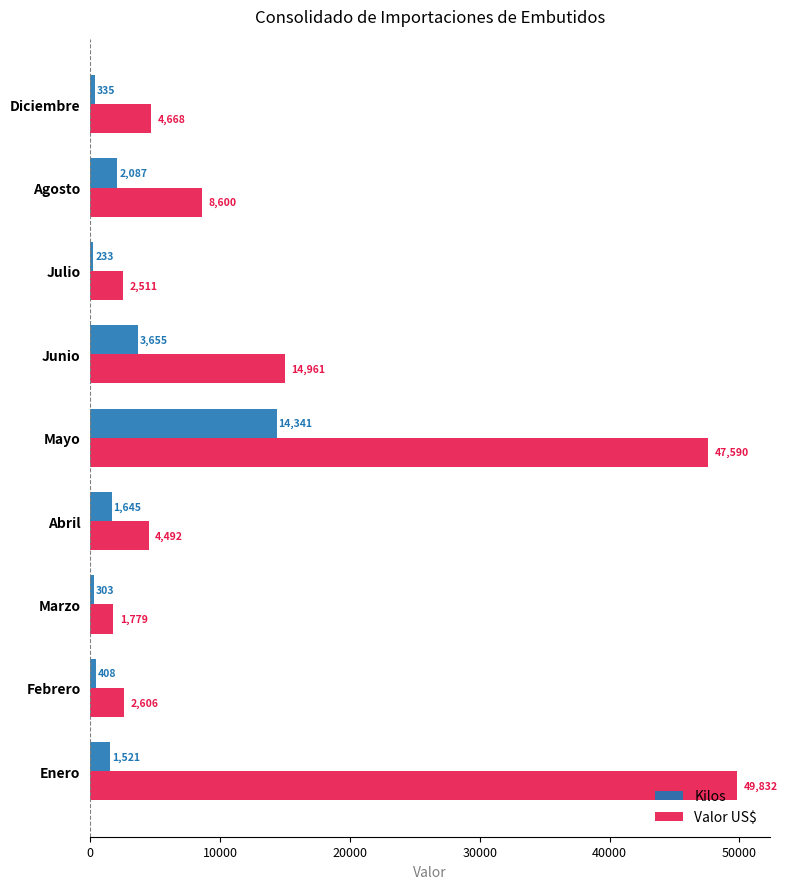

The value of Valor US$ at Junio is 14960.8. True or false?

True